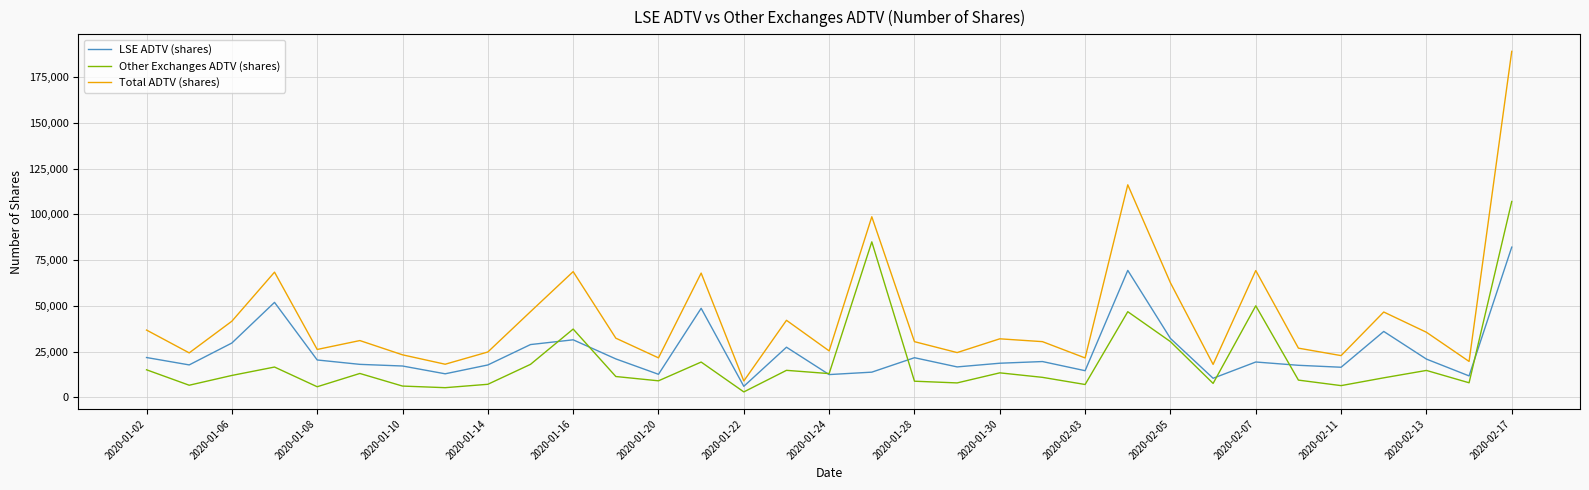

True or false: Total ADTV (shares) and LSE ADTV (shares) cross at least once.

False